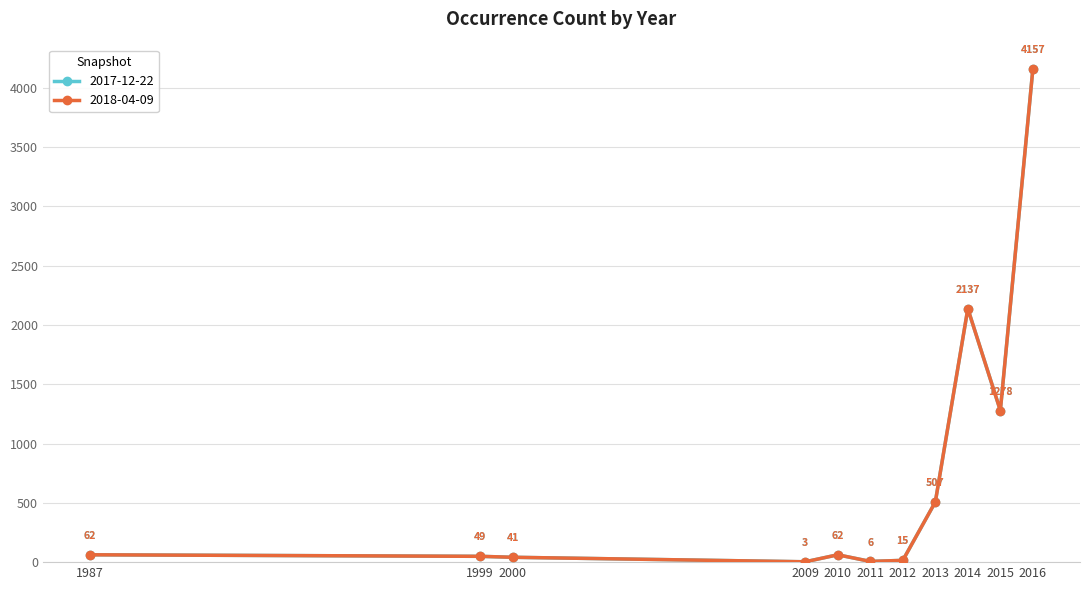

Is this an area chart (filled region under the line)?

No